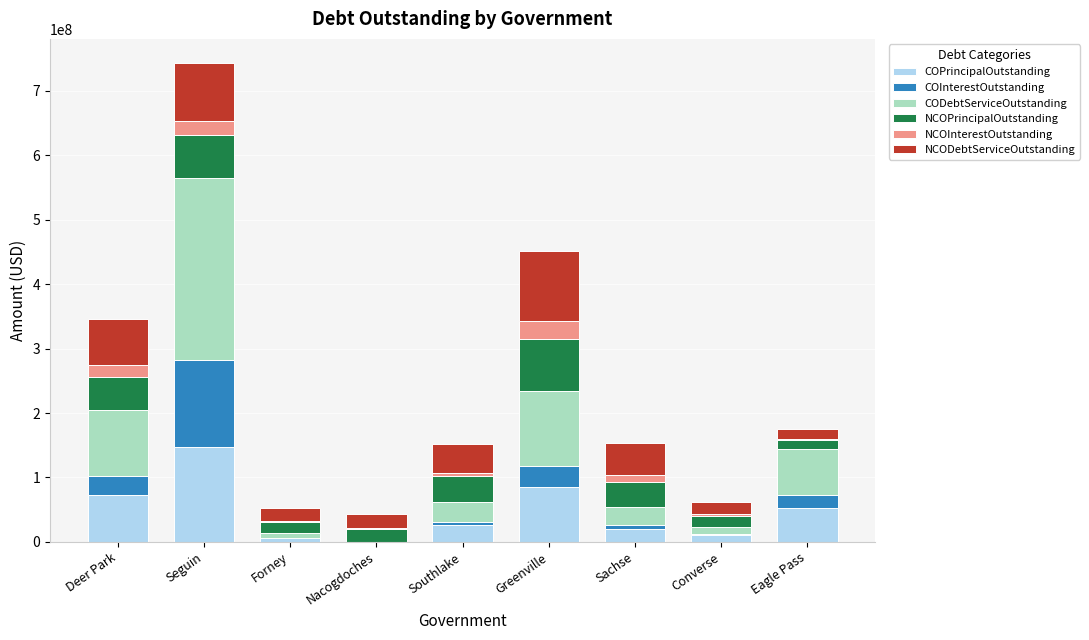

What is the highest value of the COPrincipalOutstanding series?

147985000.0